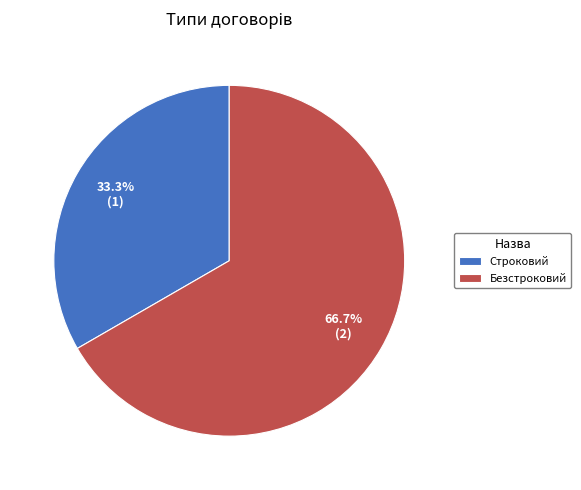

True or false: Безстроковий accounts for 61% of the total.

False